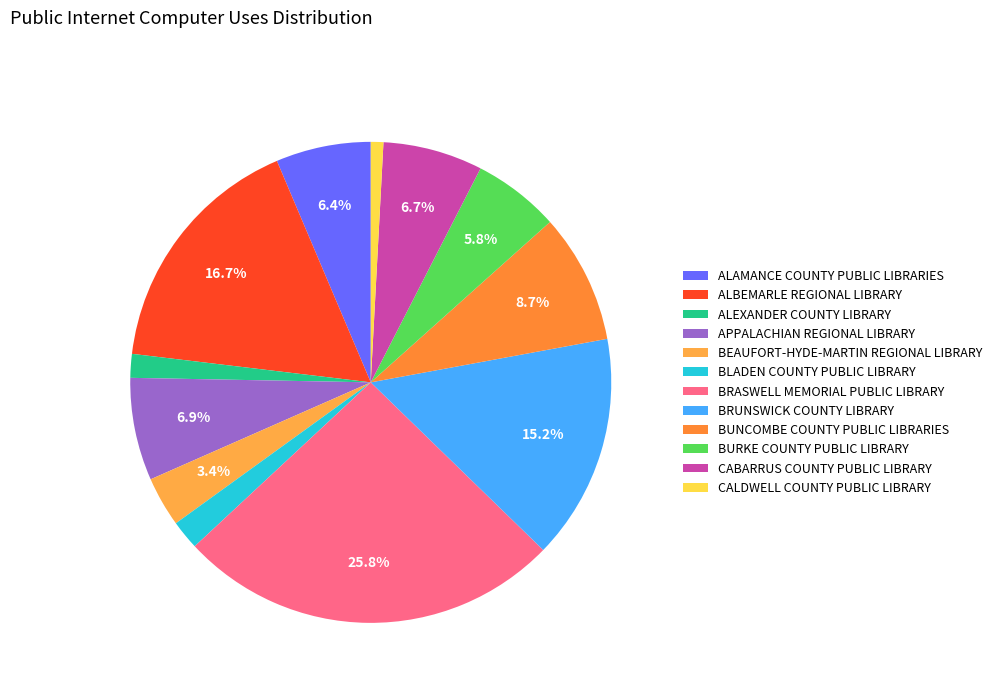

What is the ratio of the value at ALEXANDER COUNTY LIBRARY to the value at BURKE COUNTY PUBLIC LIBRARY?

0.3